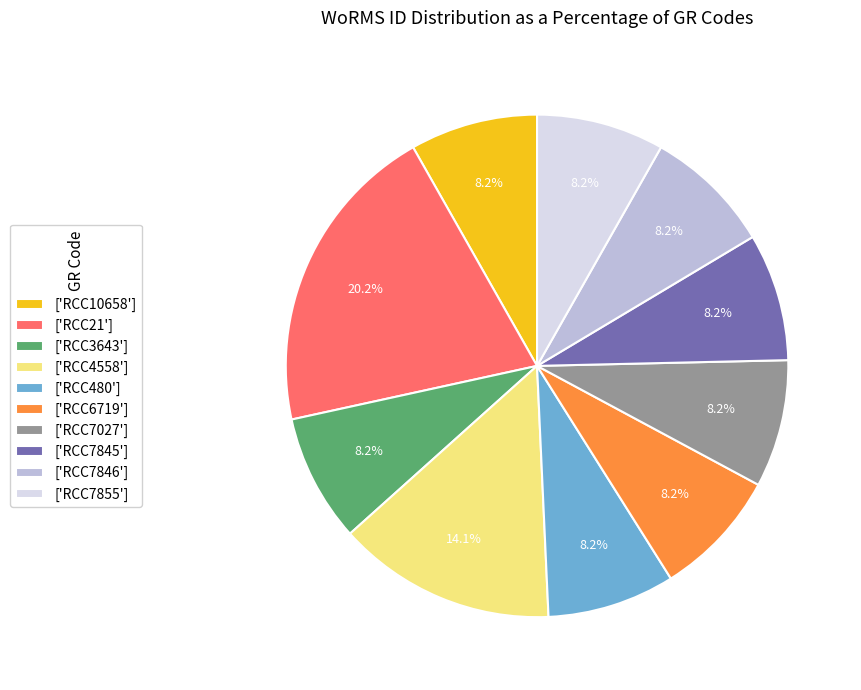

What is the ratio of the value at ['RCC21'] to the value at ['RCC7027']?

2.5